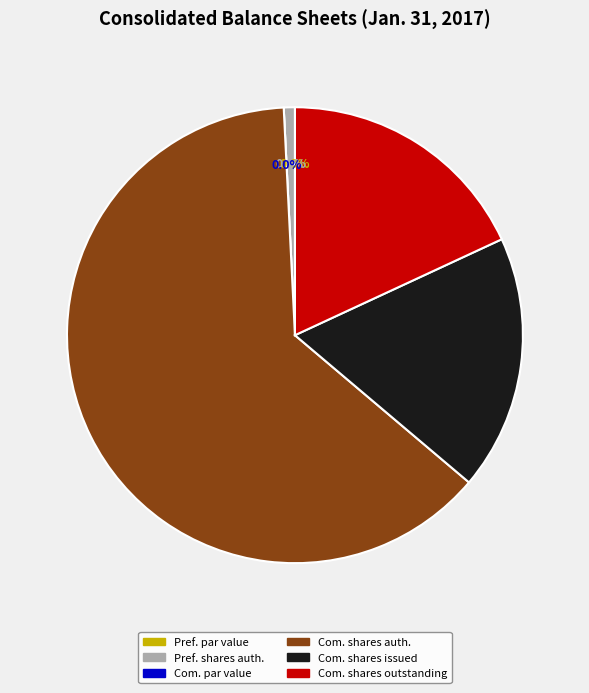

To the nearest percent, what portion does Common stock, shares outstanding represent?

18%